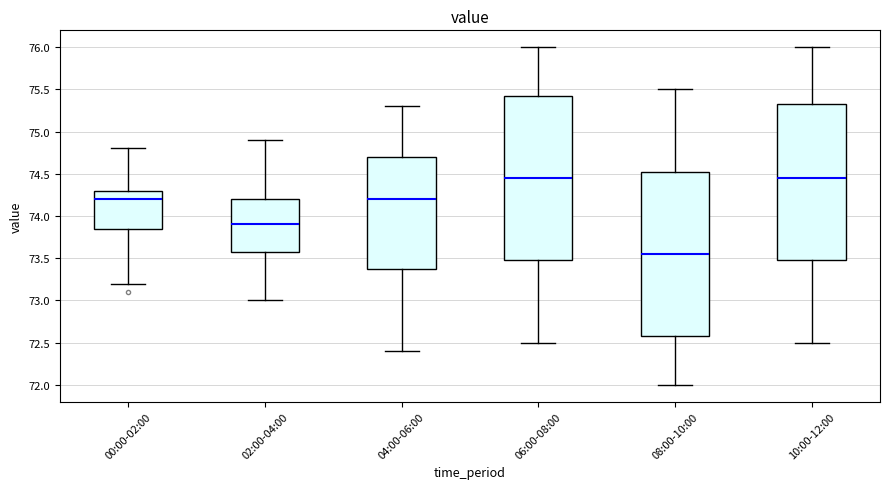

Reading left to right, read every box against the y-axis: the position of its median line, the range the box covers, and the ends of its whiskers. The values are not printed on the chart, so give them approximately, as read against the axis.

00:00-02:00: median 74.20, box 73.85 to 74.30, whiskers 73.20 to 74.80
02:00-04:00: median 73.90, box 73.60 to 74.20, whiskers 73.00 to 74.90
04:00-06:00: median 74.20, box 73.40 to 74.70, whiskers 72.40 to 75.30
06:00-08:00: median 74.45, box 73.50 to 75.45, whiskers 72.50 to 76.00
08:00-10:00: median 73.55, box 72.60 to 74.55, whiskers 72.00 to 75.50
10:00-12:00: median 74.45, box 73.50 to 75.35, whiskers 72.50 to 76.00